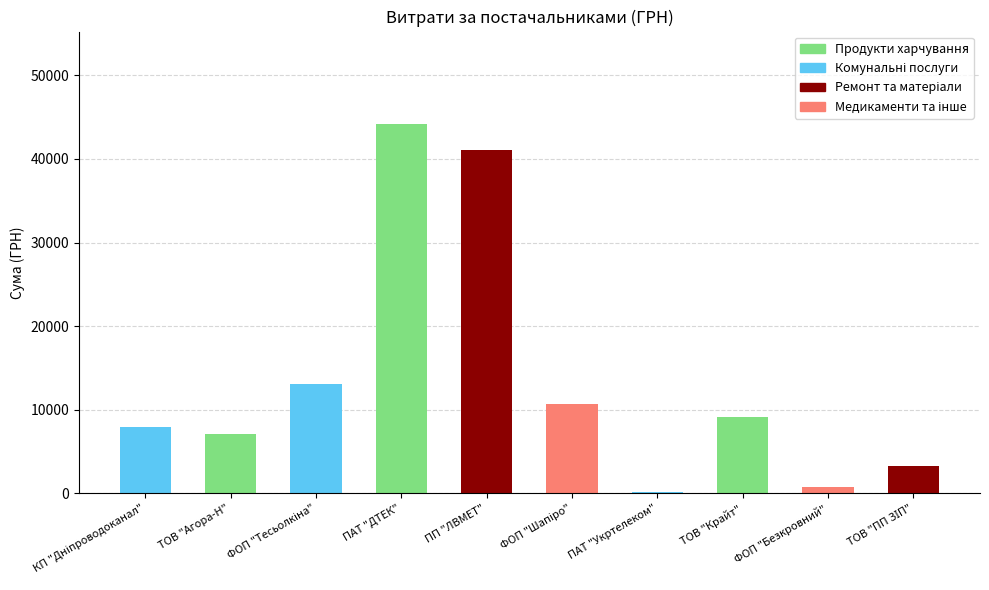

Is it true that the value at ФОП "Тесьолкіна" is 19274.9?

False